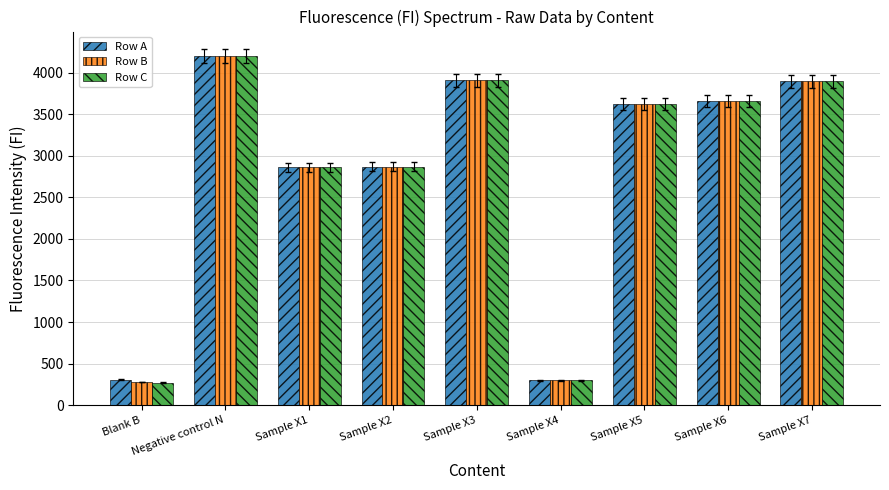

What is the greatest value displayed?

4195